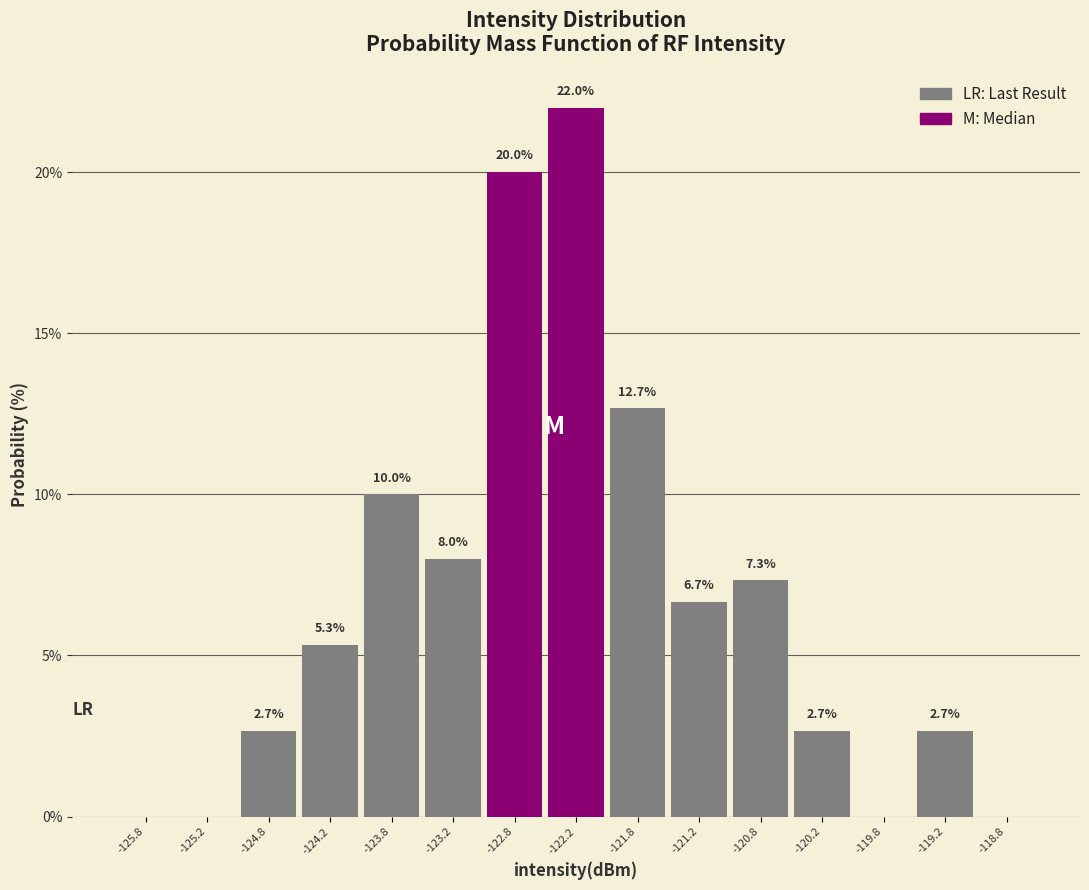

Which range on the x-axis has the tallest bar?

-122.5 to -122.0